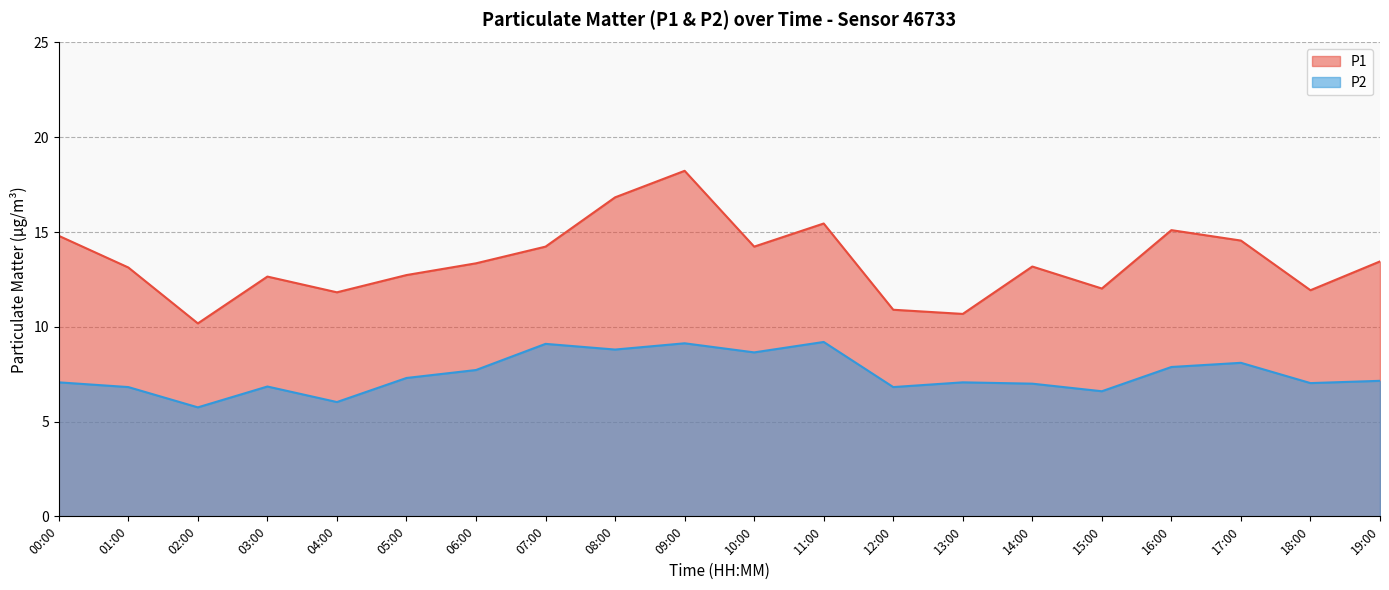

What are all the series names shown in the legend?

P1, P2